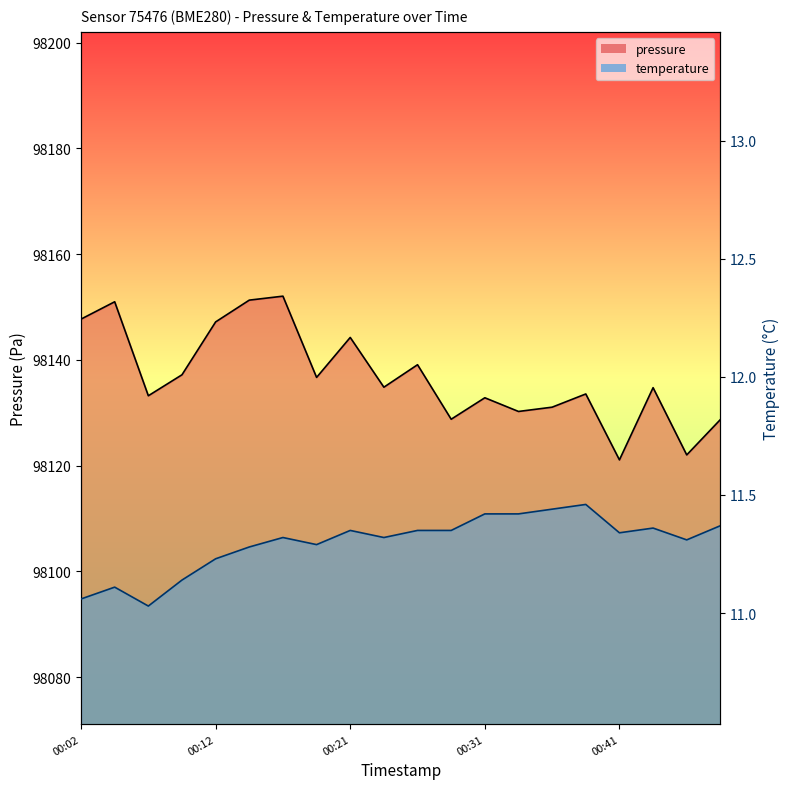

What is the greatest value displayed?

98152.1